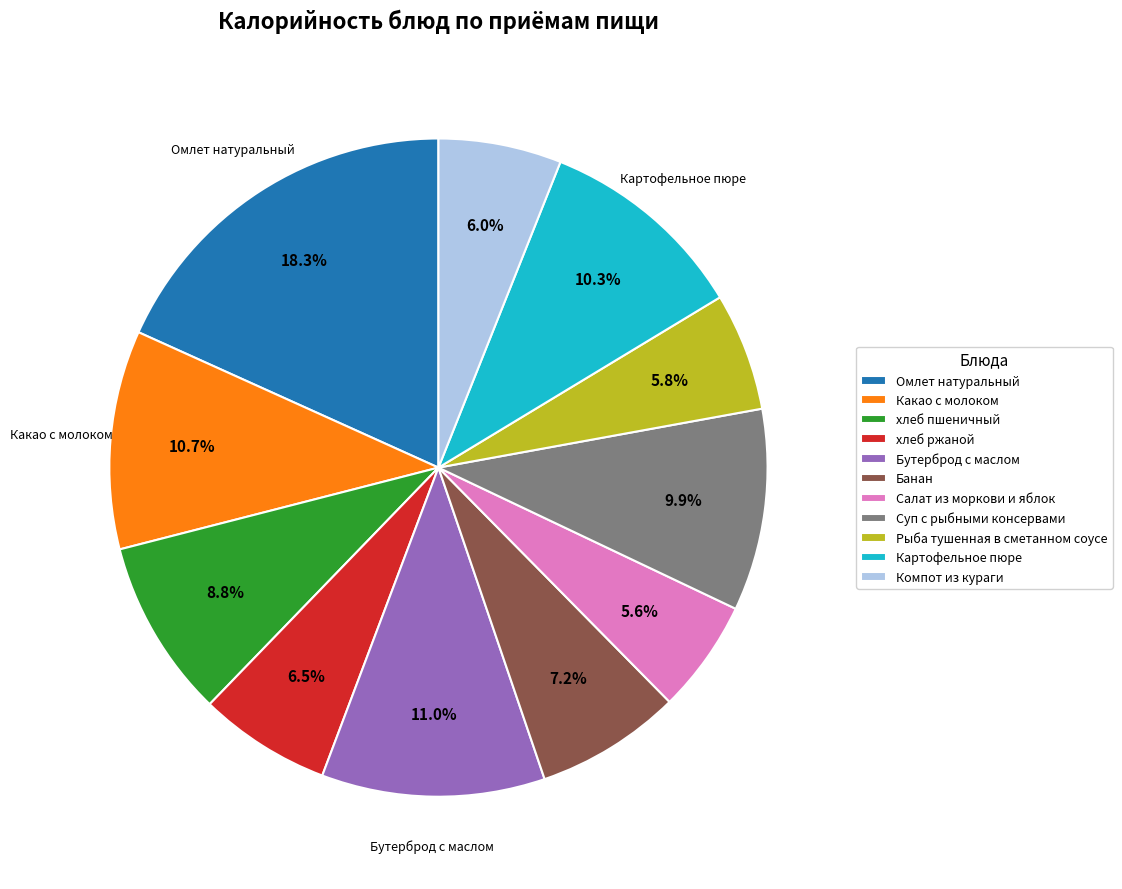

What percentage is the Банан slice, to the nearest percent?

7%